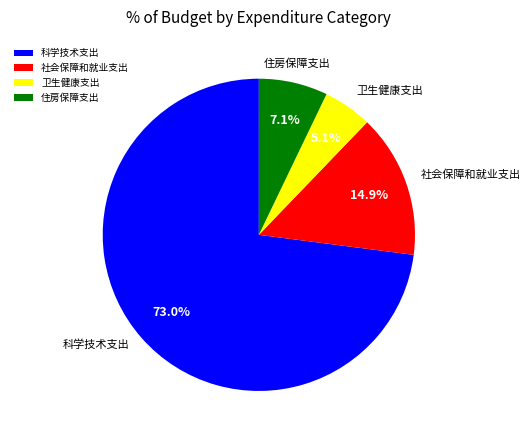

What is the ratio of the value at 住房保障支出 to the value at 卫生健康支出?

1.4